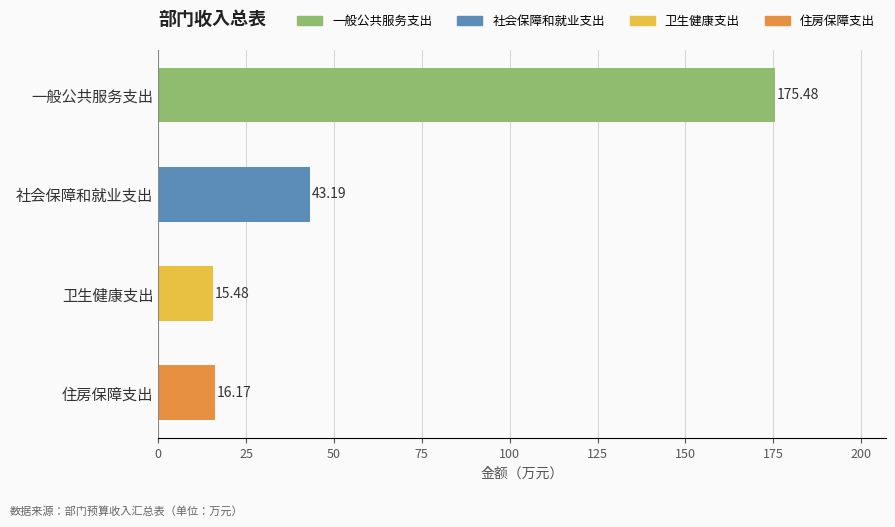

Which has a higher value, 住房保障支出 or 卫生健康支出?

住房保障支出